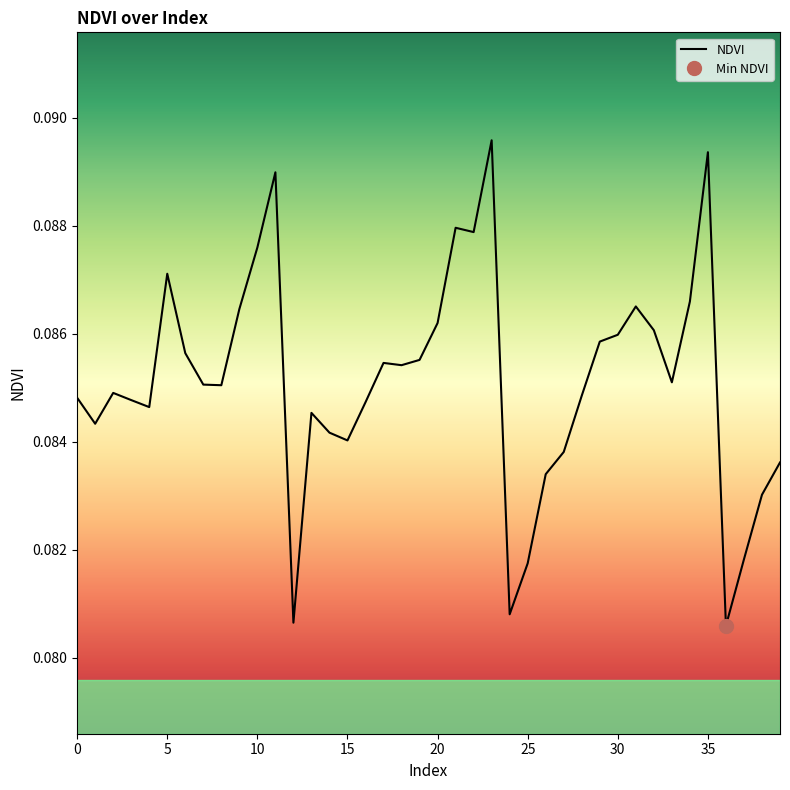

Between 7 and 15, which is larger?

7